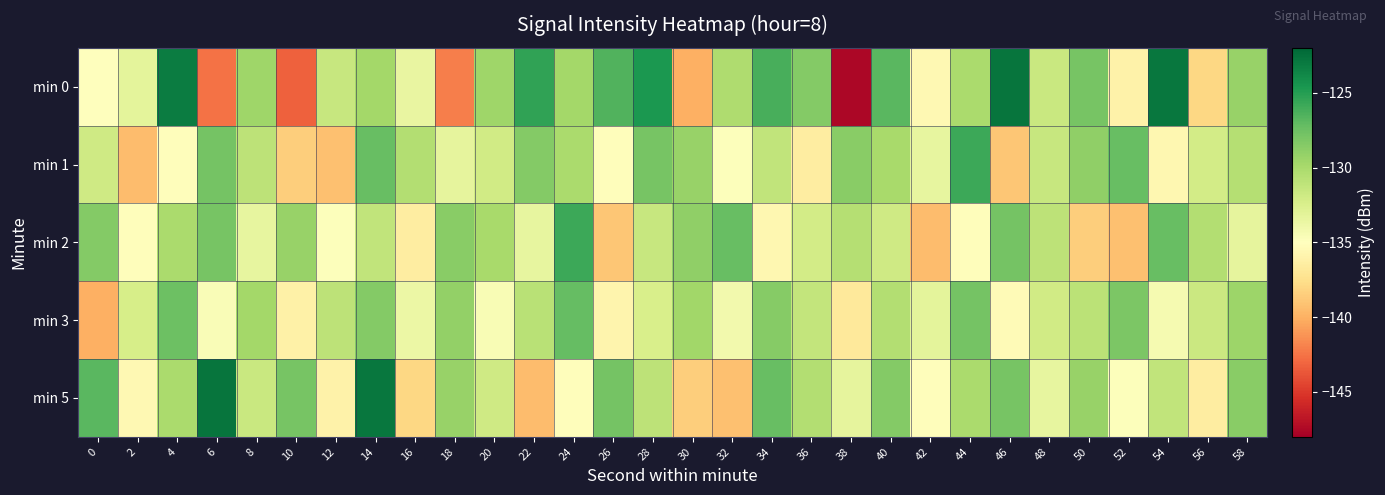

At which category does the chart reach its minimum across all series?

38